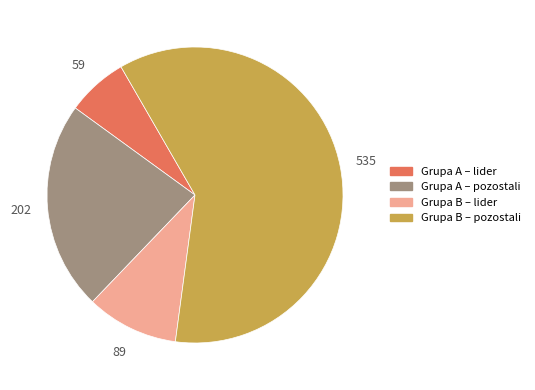

Is there any slice that represents more than half of the pie?

Yes